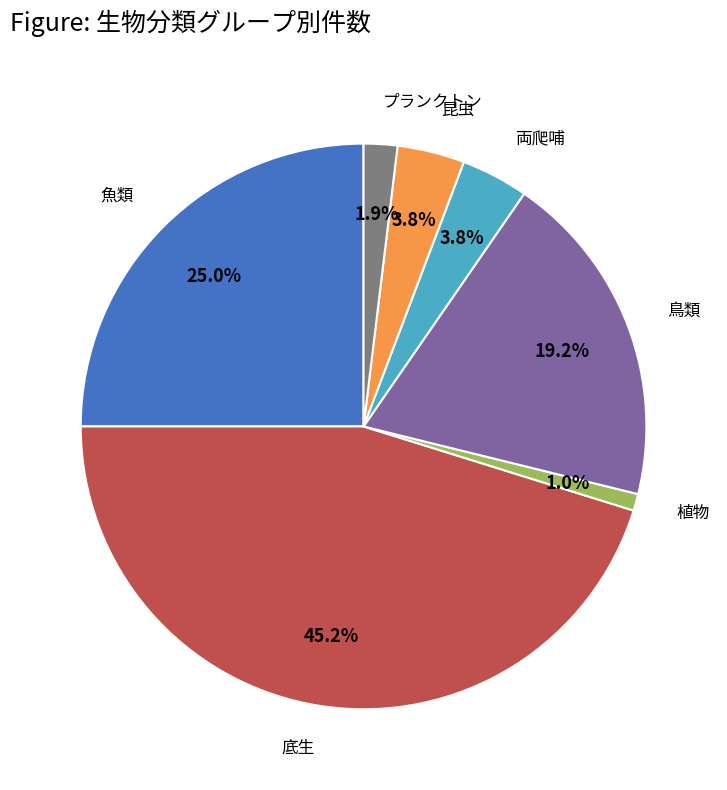

Count the number of slices in the pie.

7